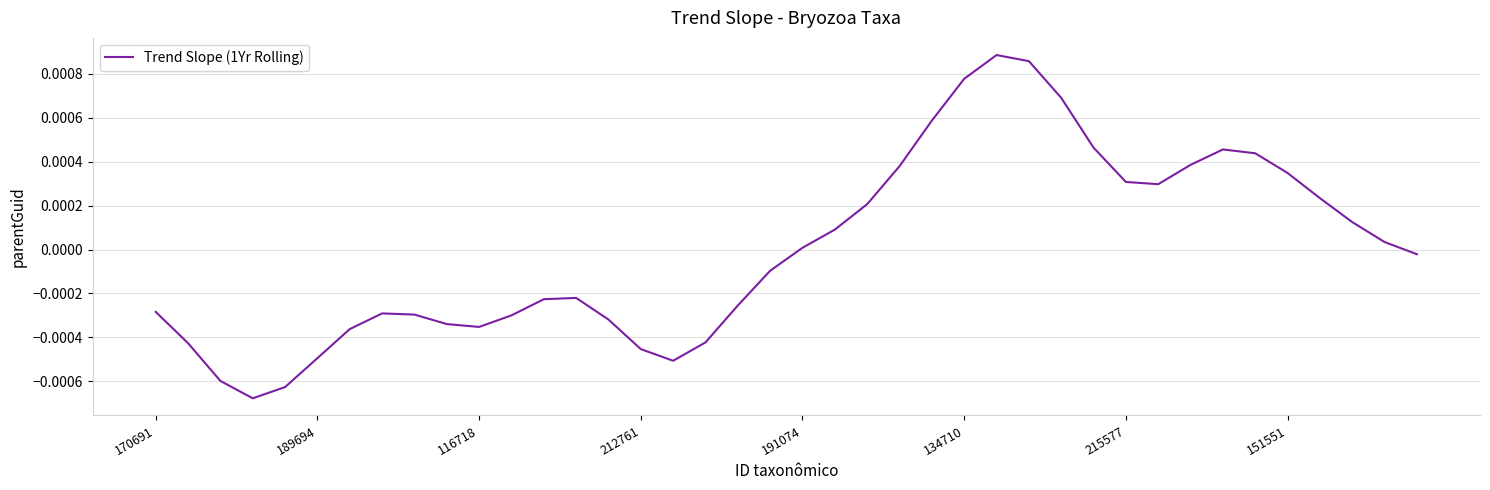

At which category does the chart reach its peak across all series?

26